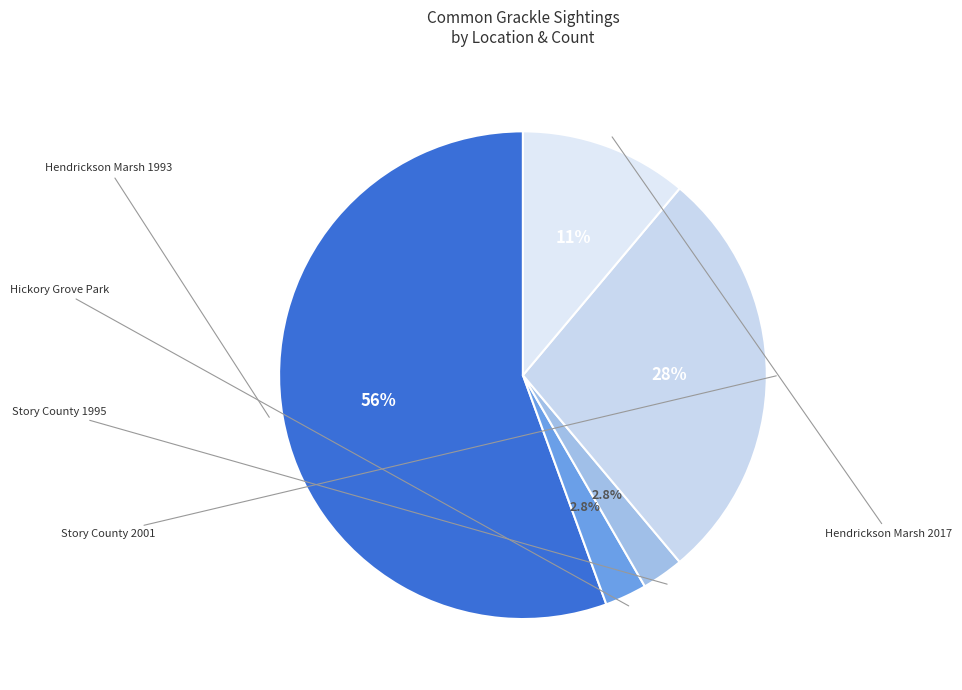

What is the smallest slice in the pie chart?

Hickory Grove Park